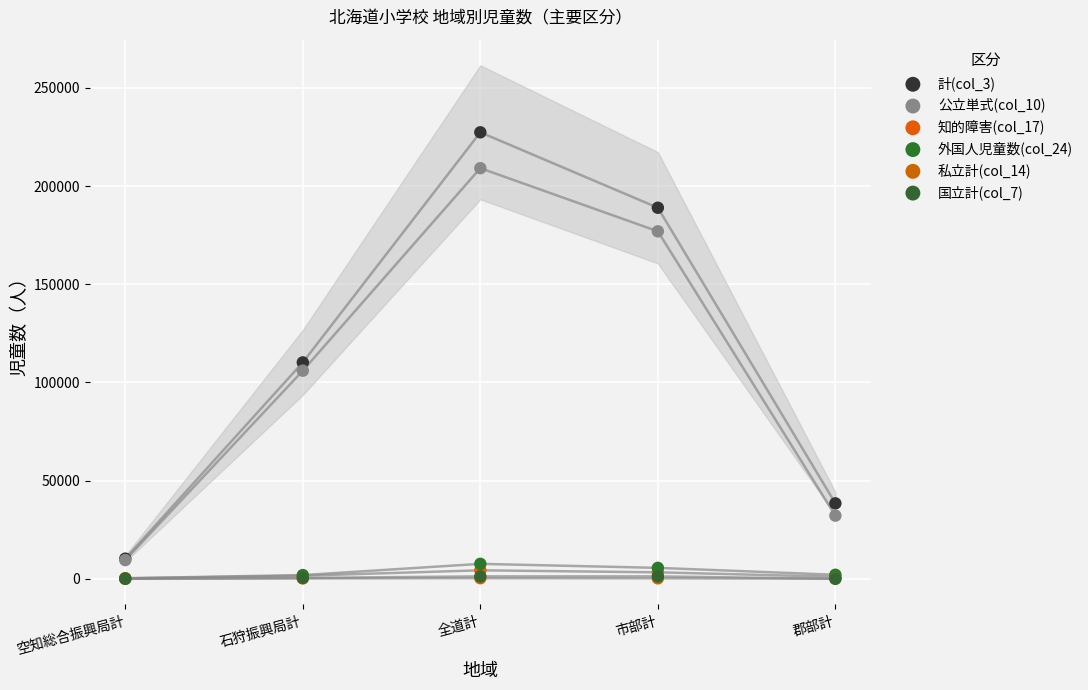

What are all the series names shown in the legend?

計(col_3), 公立単式(col_10), 知的障害(col_17), 外国人児童数(col_24), 私立計(col_14), 国立計(col_7)